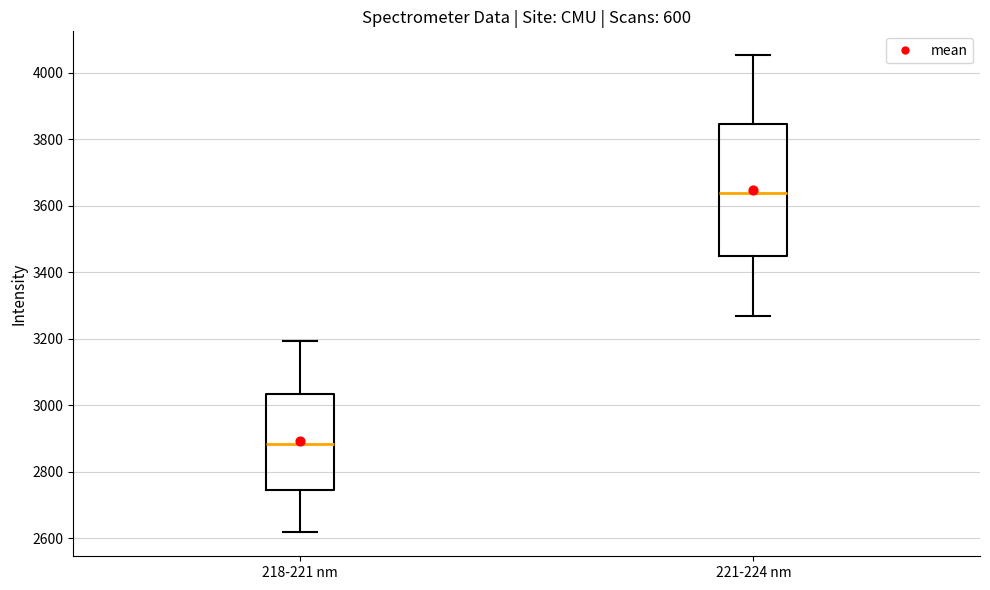

Where is the lower edge of the box for 218-221 nm on the y-axis? The values are not printed on the chart, so give them approximately, as read against the axis.

2740